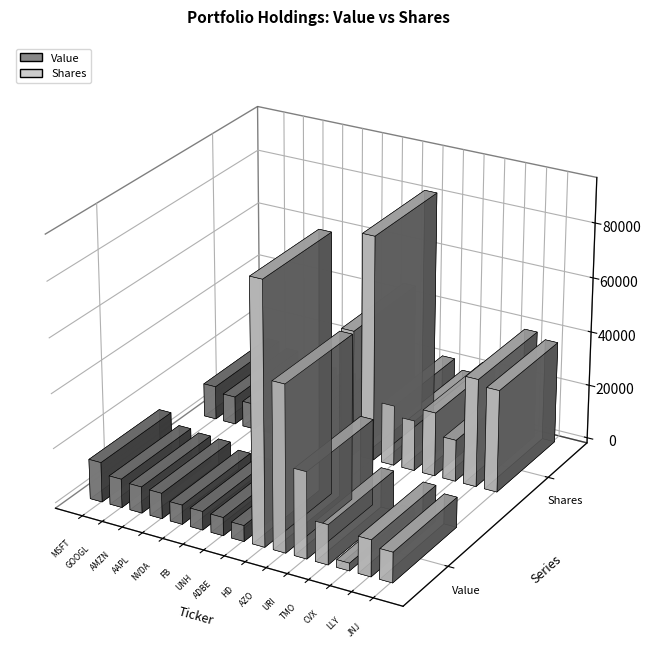

Rank the series by their maximum value, from lowest to highest.

Value, Shares